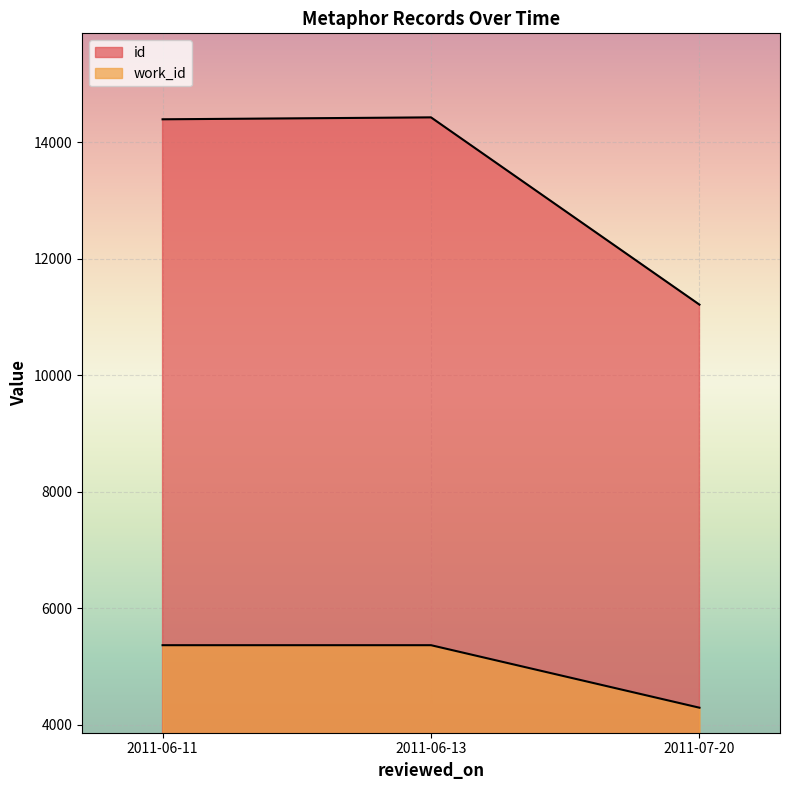

Where is work_id nearest to the value 4709?

2011-07-20